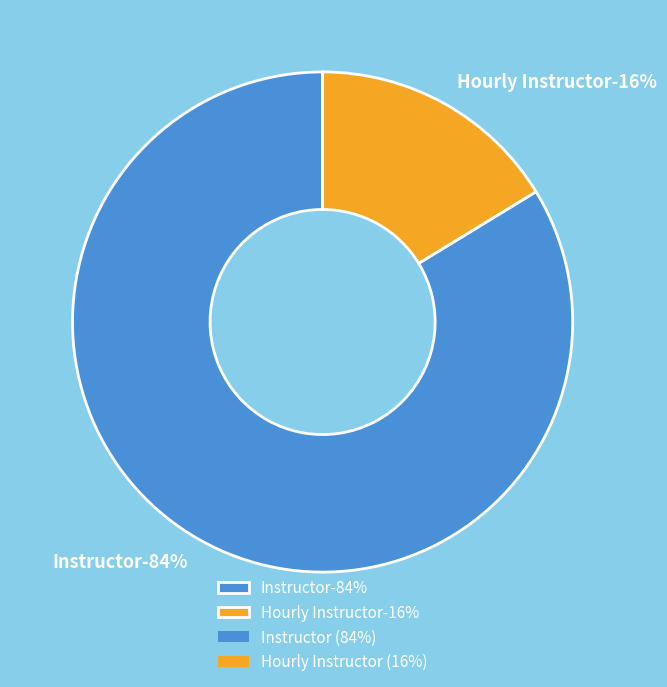

The Hourly Instructor slice represents 16% of the pie. True or false?

True